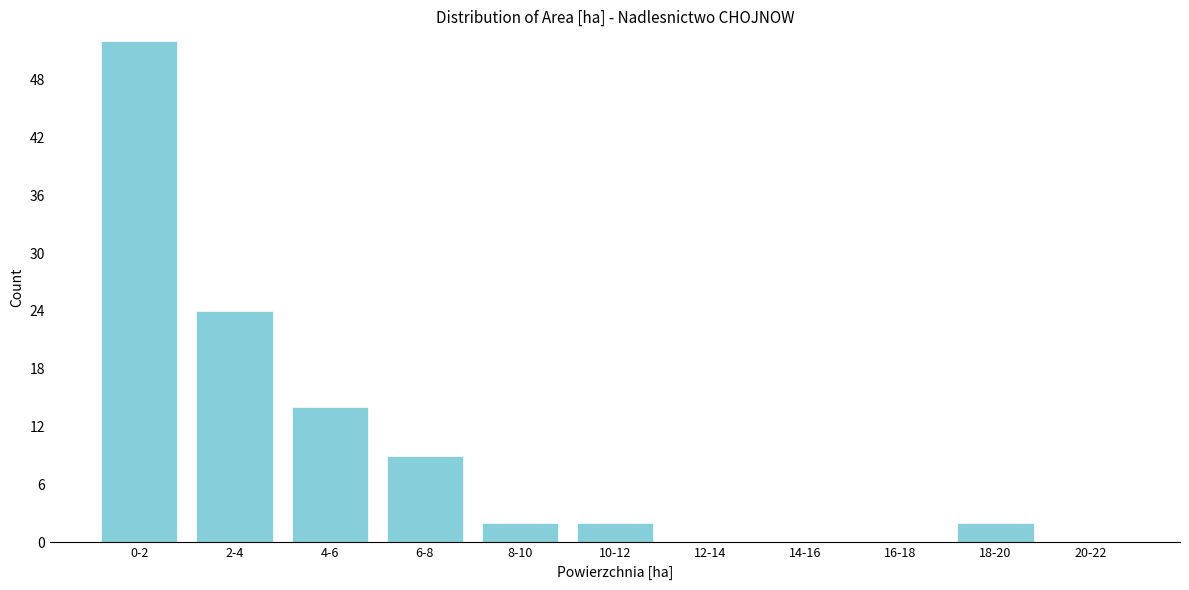

Reading left to right, transcribe all the data shown in this chart.

0-2=52	2-4=24	4-6=14	6-8=9	8-10=2	10-12=2	12-14=0	14-16=0	16-18=0	18-20=2	20-22=0